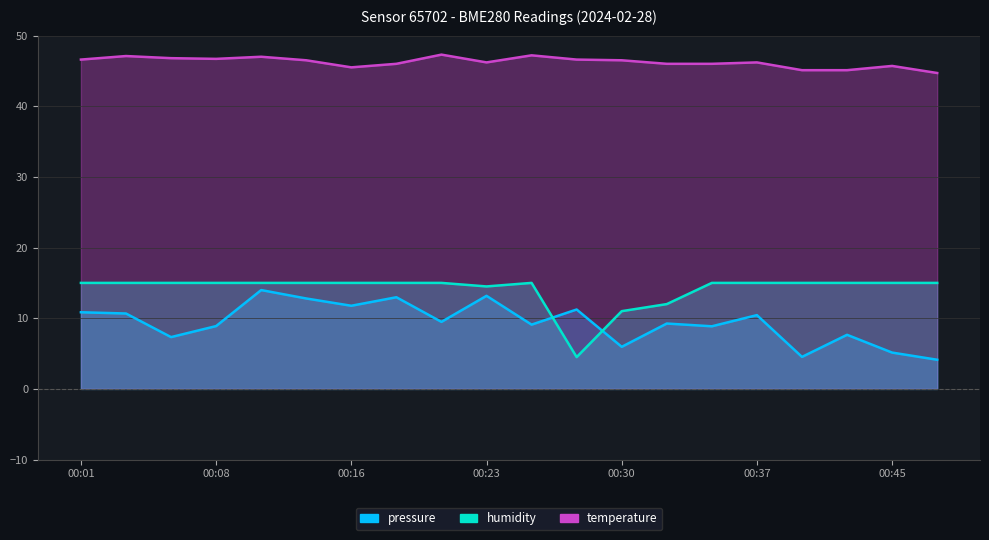

How many data points in pressure are above 9?

12